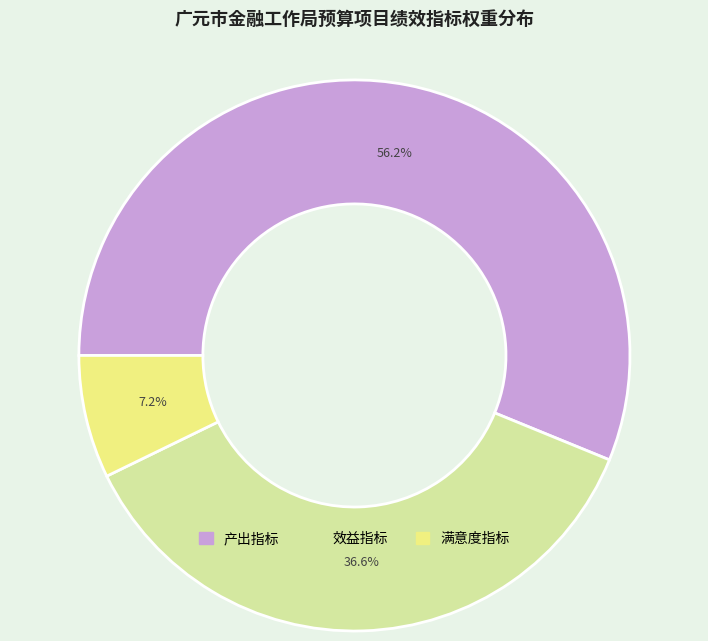

Combined, what portion of the pie is 效益指标 and 产出指标?

92.8%